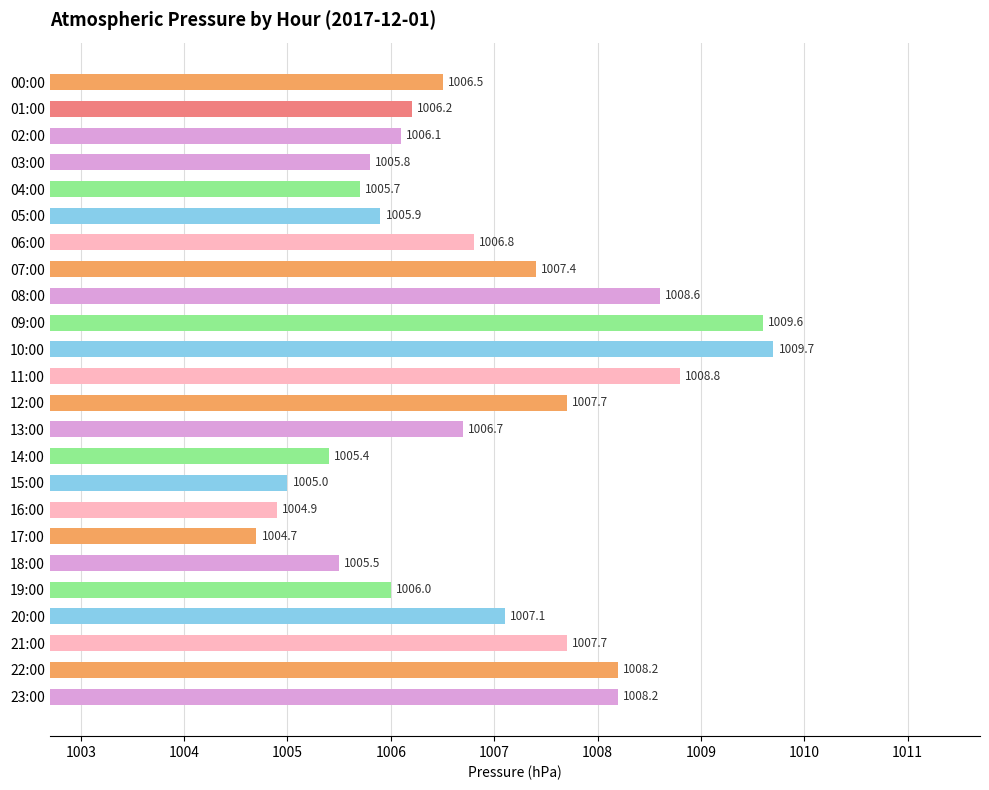

What is the sum of all values?

24164.2